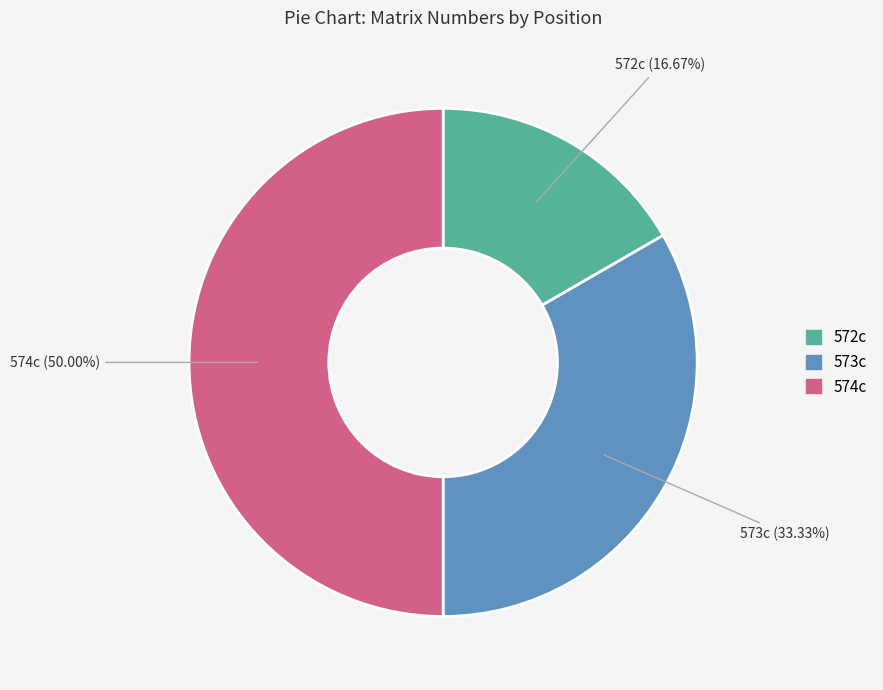

How many slices are in this pie chart?

3